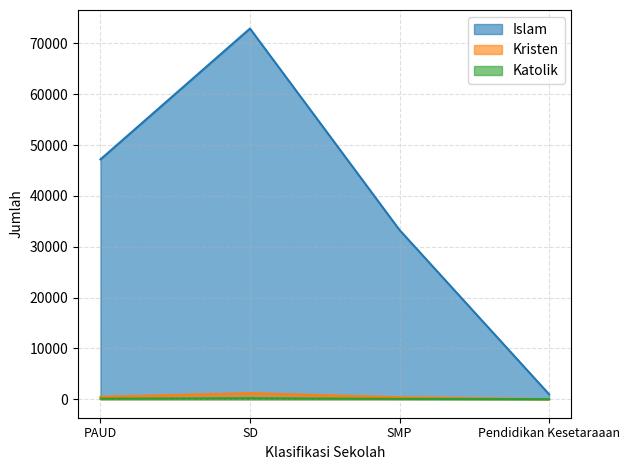

What value does the Katolik series have at PAUD, to the nearest 5?

105